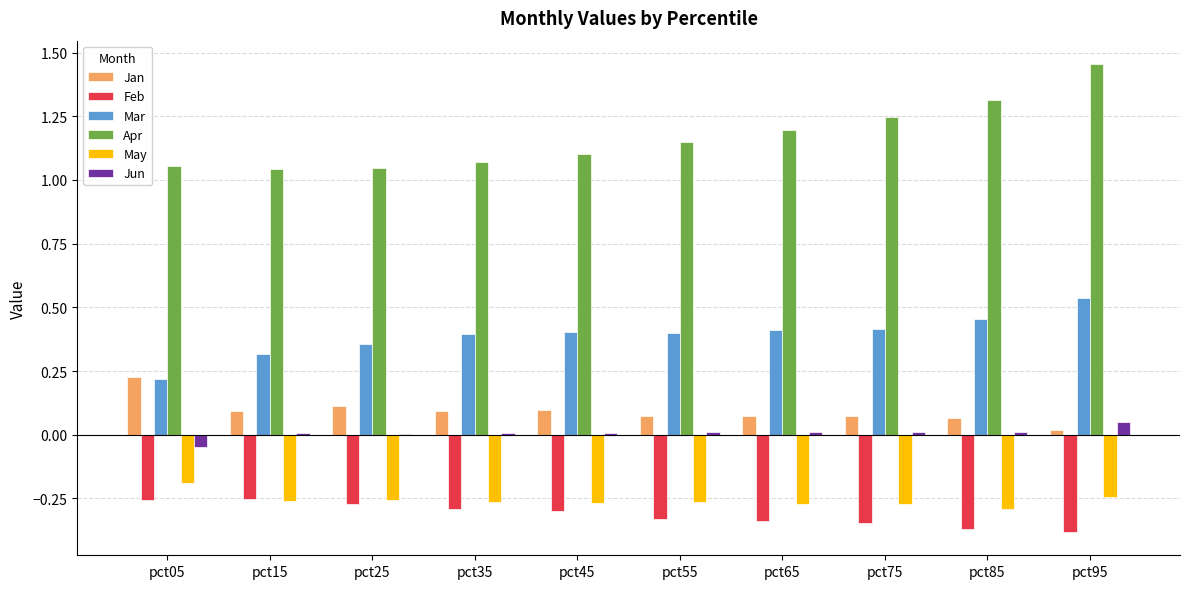

What is the sum of all Jan values?

0.9